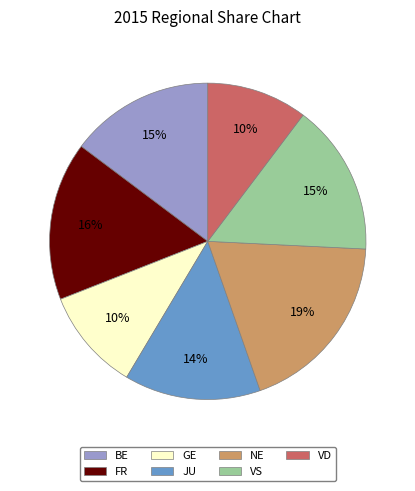

To the nearest percent, what is the difference between the GE and VS slice percentages?

5%